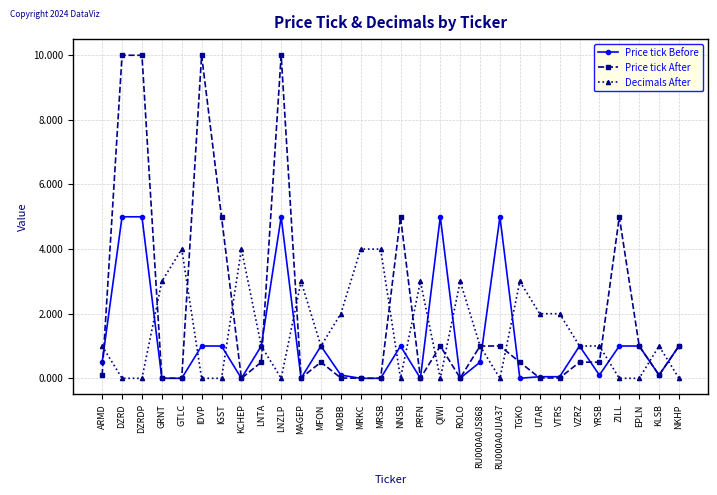

At IDVP, list the series in order from smallest to largest.

Decimals After, Price tick Before, Price tick After